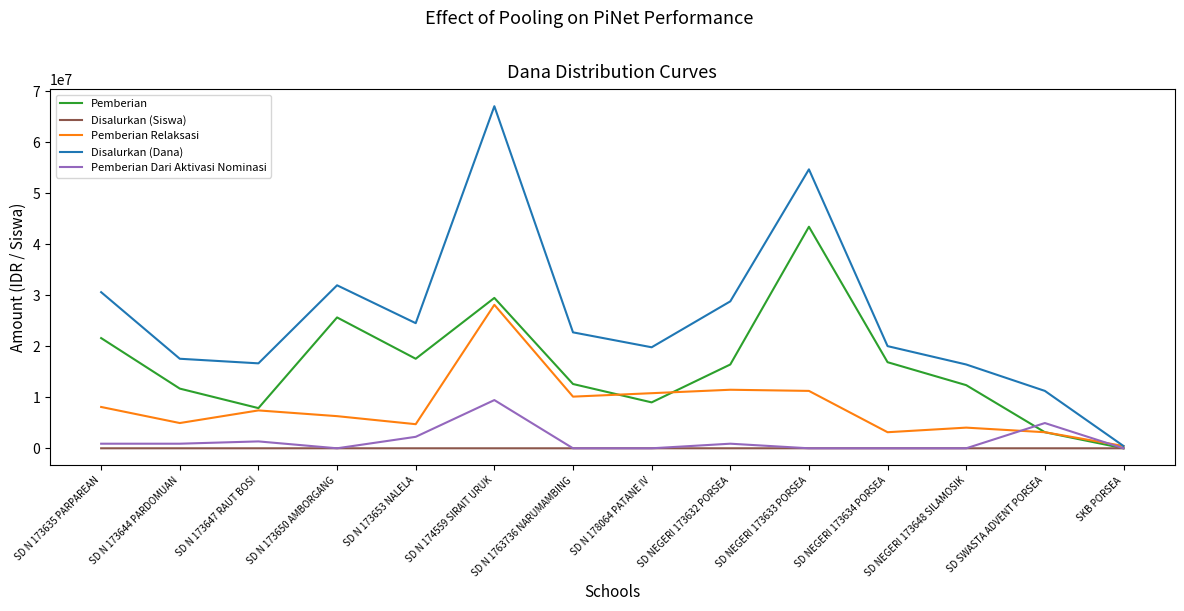

What is the greatest value displayed?

67050000